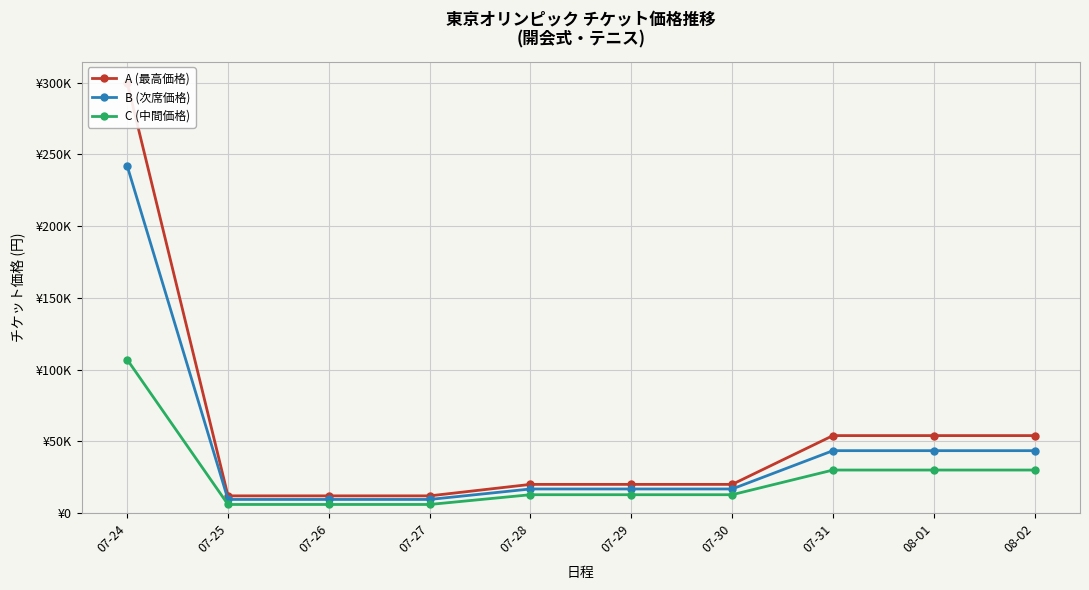

At which category does the chart reach its minimum across all series?

07-25